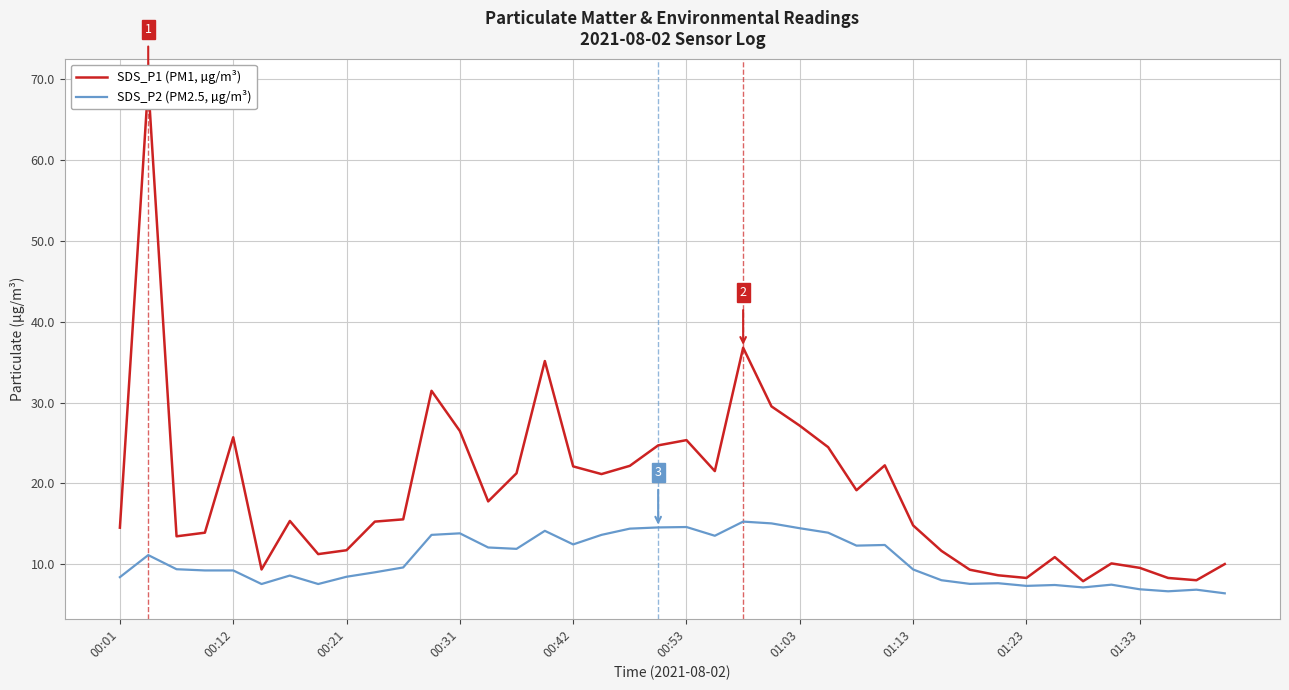

What is the difference between the maximum and minimum values in the SDS_P2 (PM2.5, µg/m³) series?

8.9